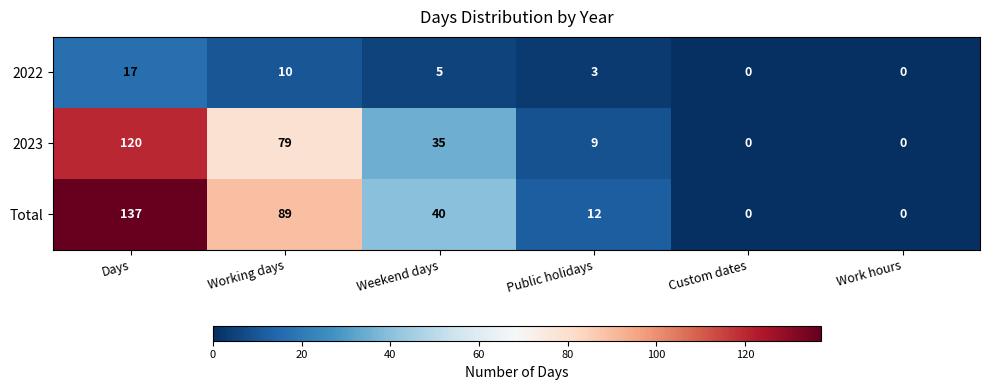

What is the sum of all Total values?

278